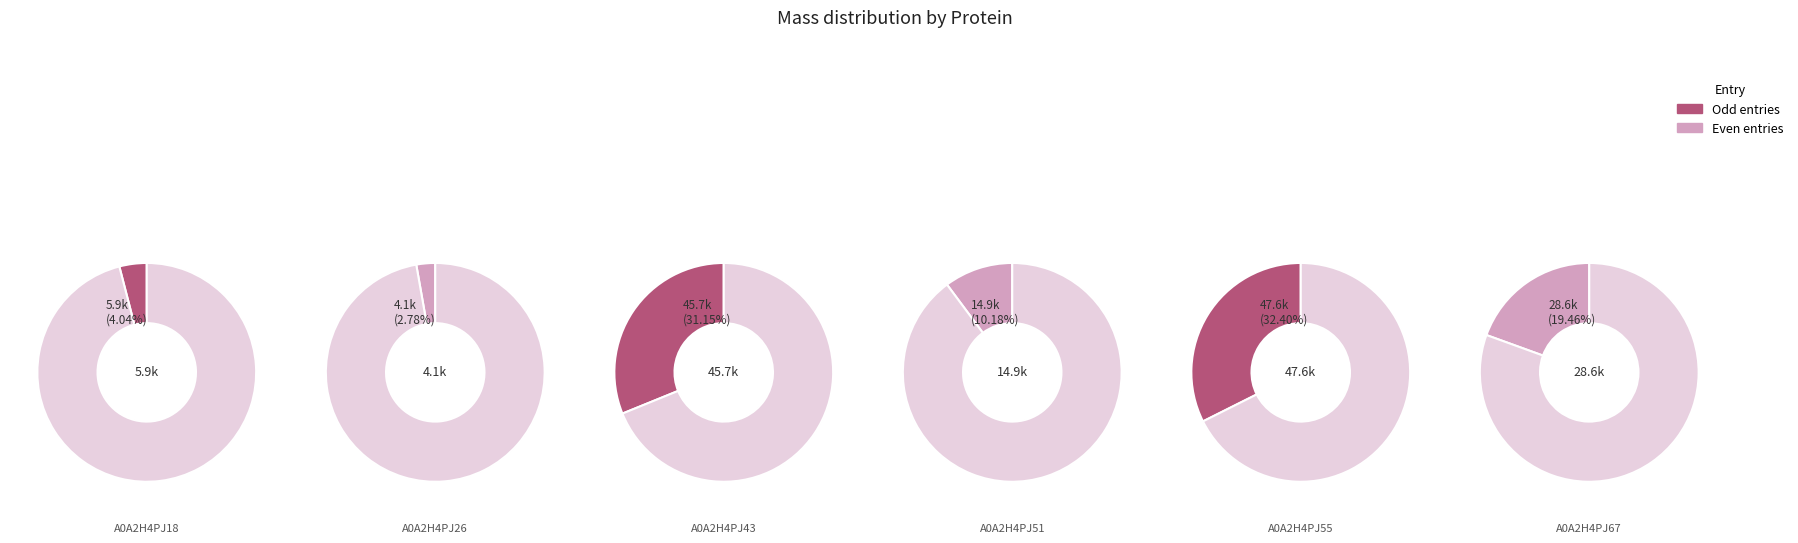

Which slice is the smallest?

A0A2H4PJ26